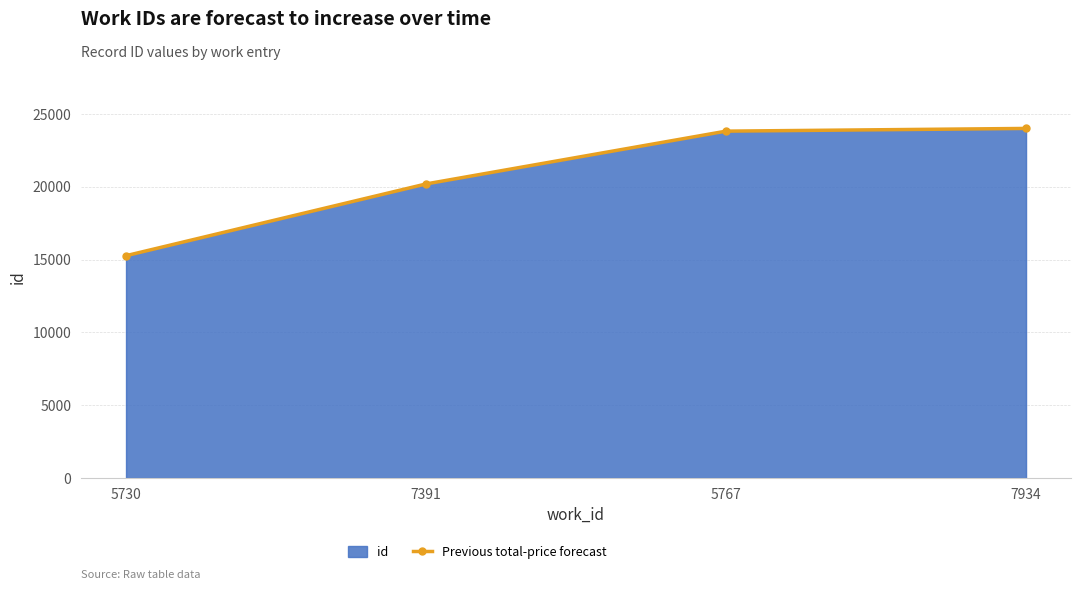

True or false: the data shows 15270 at 5730.

True